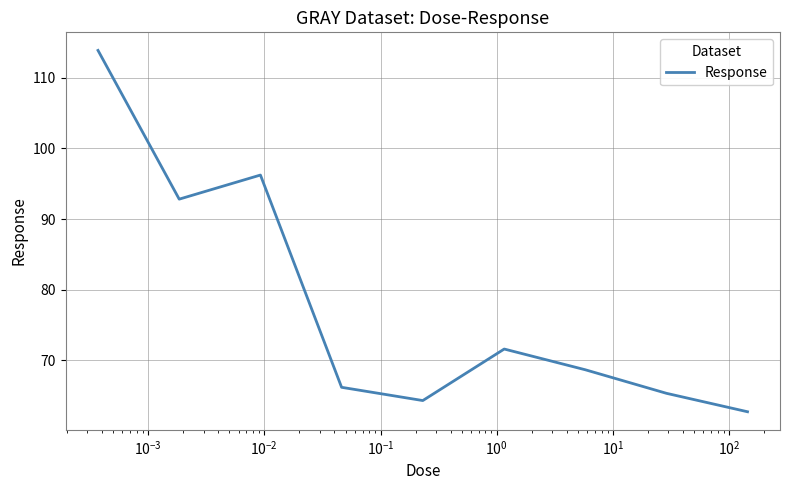

What is the minimum value shown in the chart?

62.7